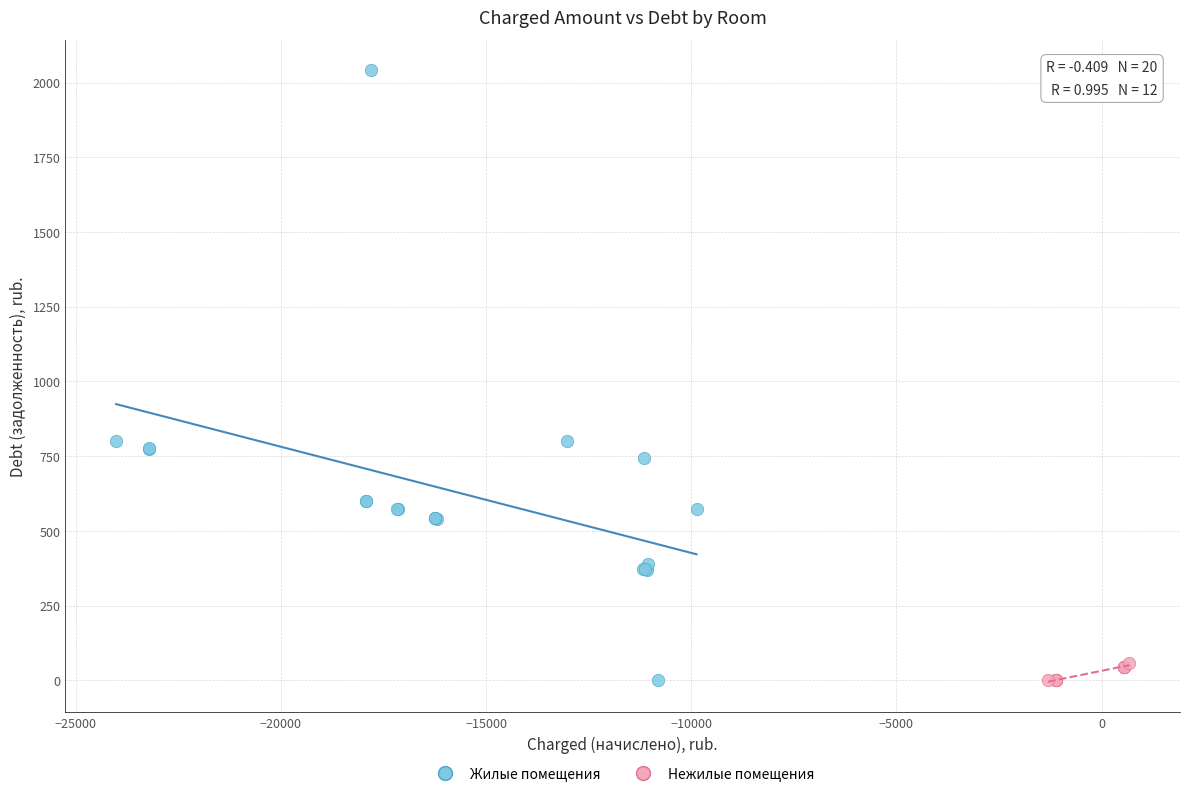

Which series contains the highest Y value?

Жилые помещения